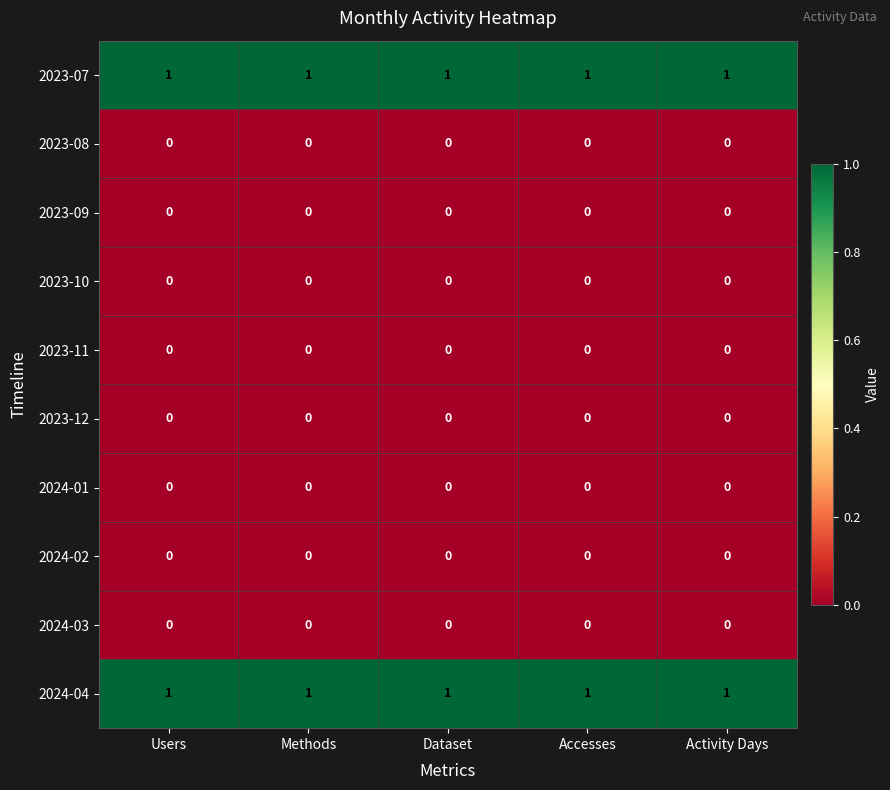

Is the value of 2023-08 at Methods greater than the value of 2024-04 at Activity Days?

No